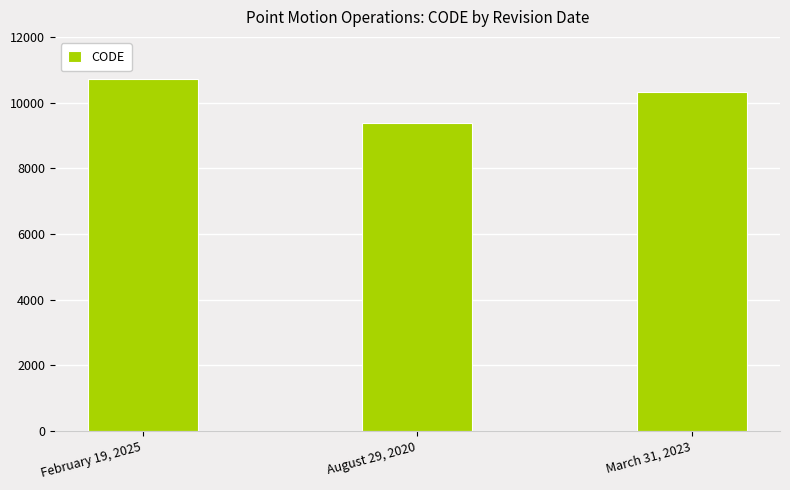

What is the average value?

10135